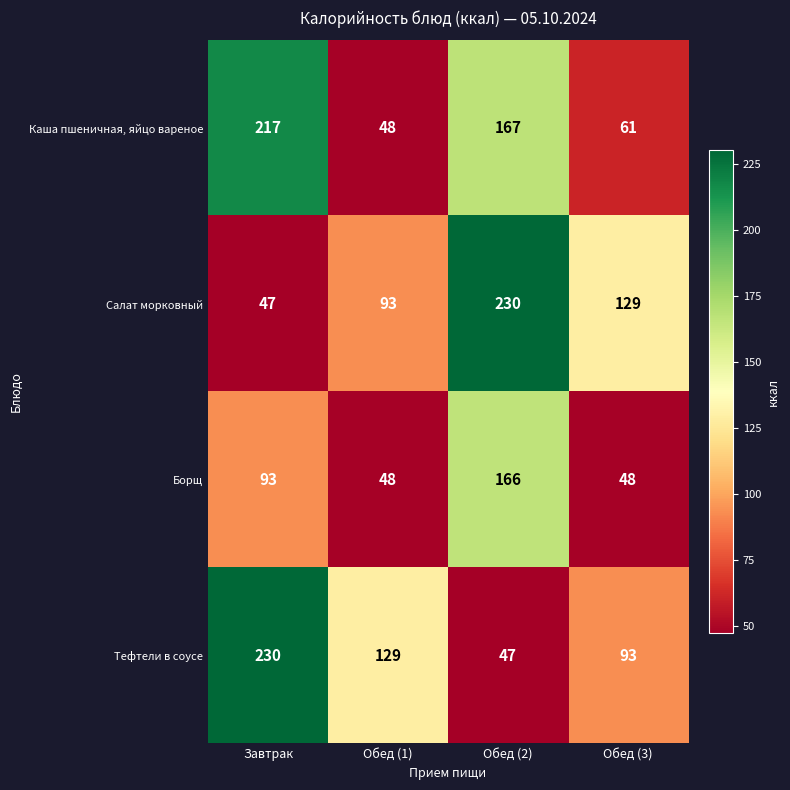

How many series are shown in this chart?

4